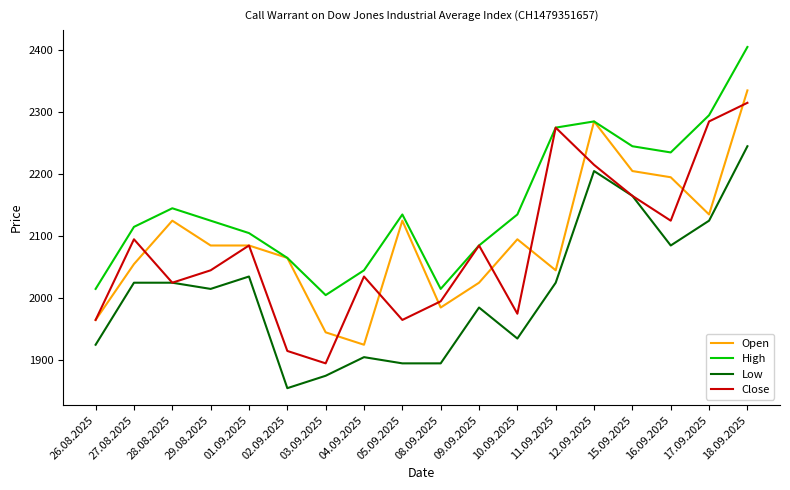

Which series changed the most between 27.08.2025 and 18.09.2025?

High